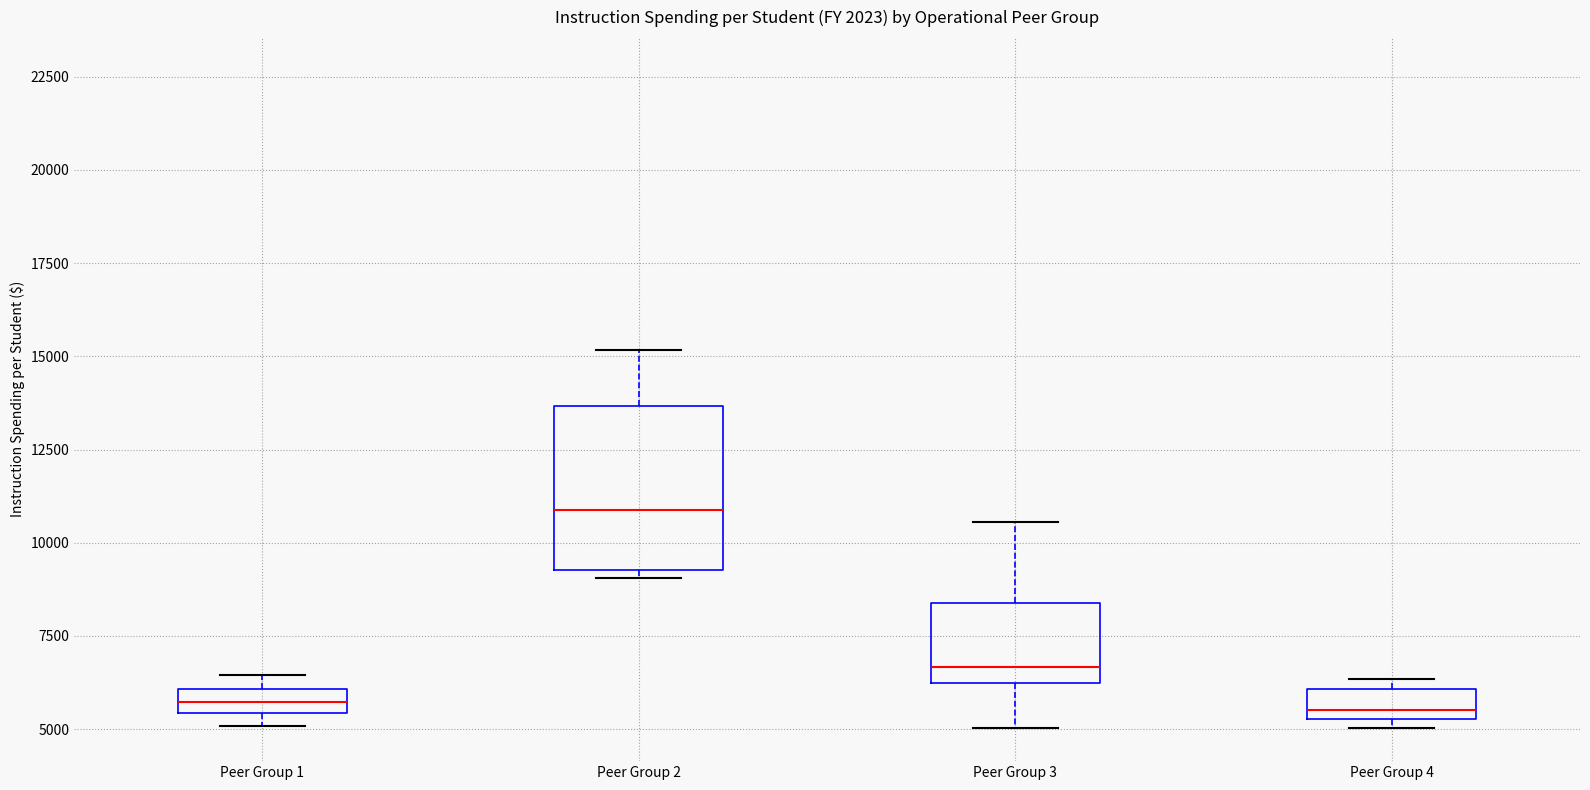

Comparing the boxes themselves (not the whiskers), which one is the tallest?

Peer Group 2